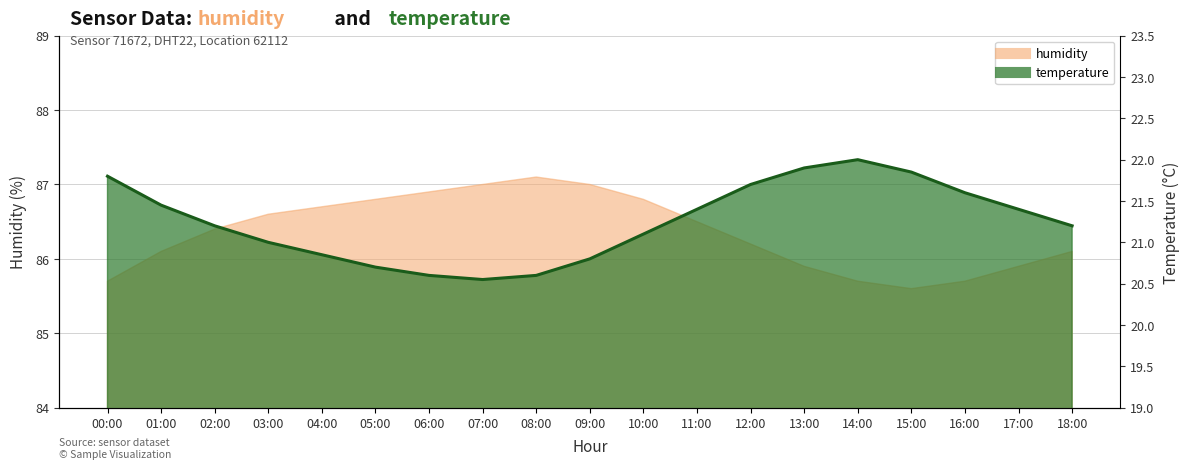

Reading left to right, what are all the values shown in this chart?

21.8	21.4	21.2	21.0	20.9	20.7	20.6	20.6	20.6	20.8	21.1	21.4	21.7	21.9	22.0	21.9	21.6	21.4	21.2